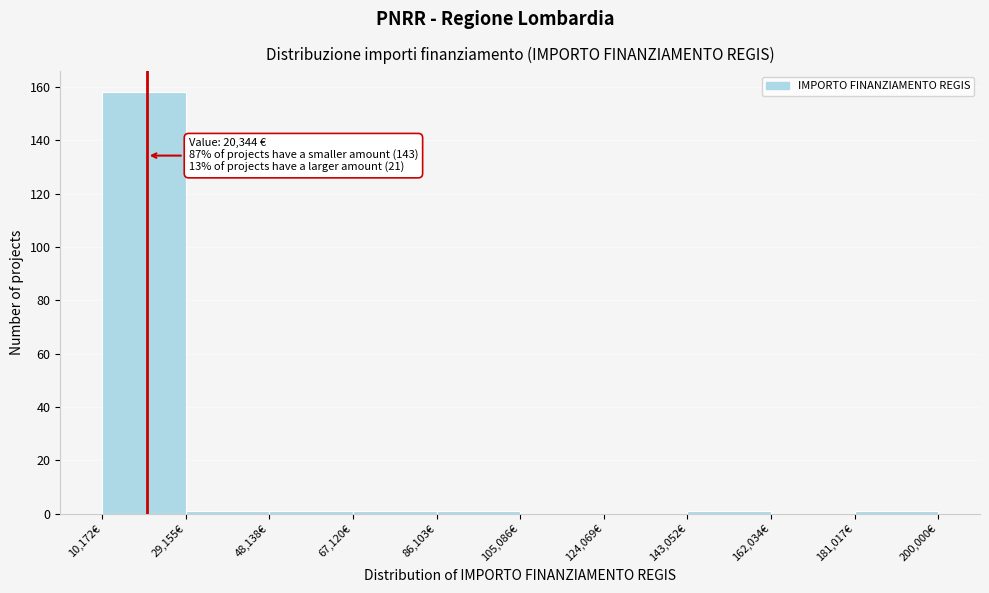

Over which range of the x-axis is the bar tallest?

10000 to 30000